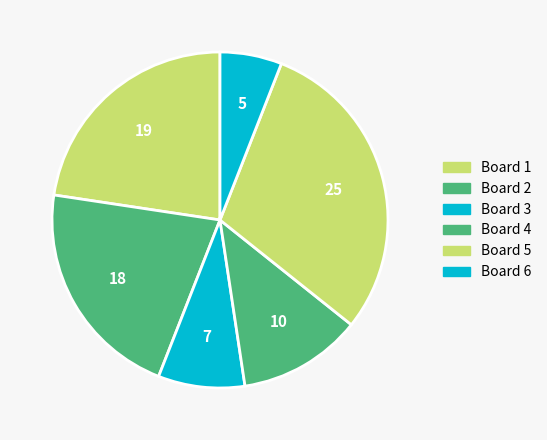

To the nearest percent, what portion does Board 3 represent?

8%